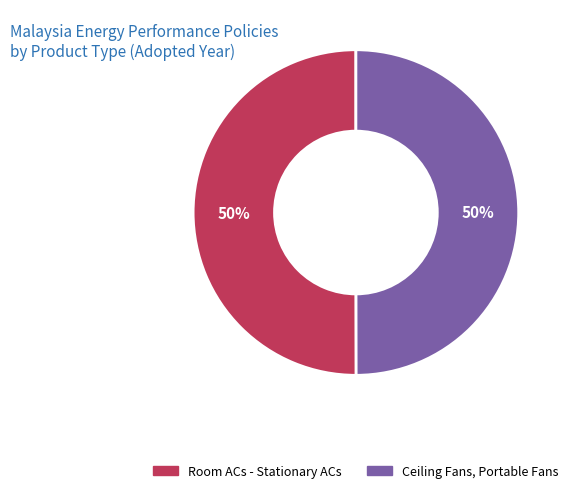

True or false: Ceiling Fans, Portable Fans accounts for 36% of the total.

False